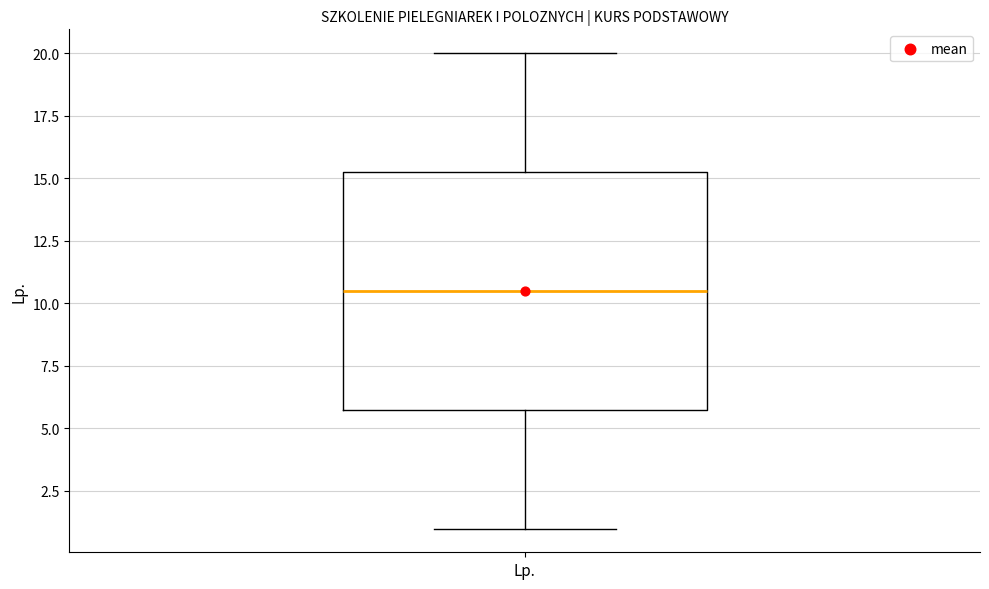

Read this box plot against the y-axis: the position of the median line, the range covered by the box, and the ends of both whiskers. The values are not printed on the chart, so give them approximately, as read against the axis.

median 10.5, box 6.0 to 15.5, whiskers 1.0 to 20.0